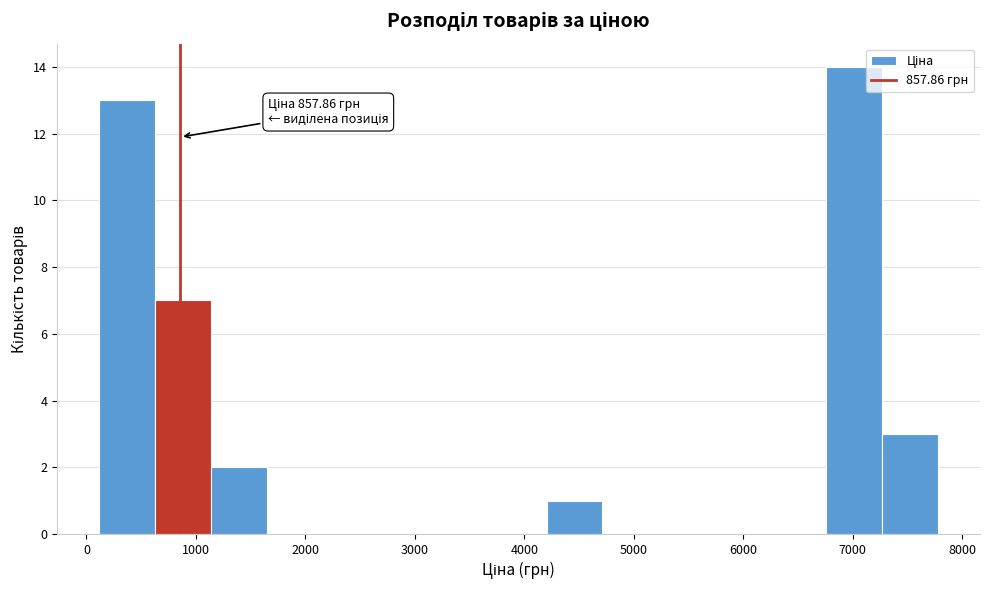

Which range on the x-axis has the tallest bar?

6800 to 7300